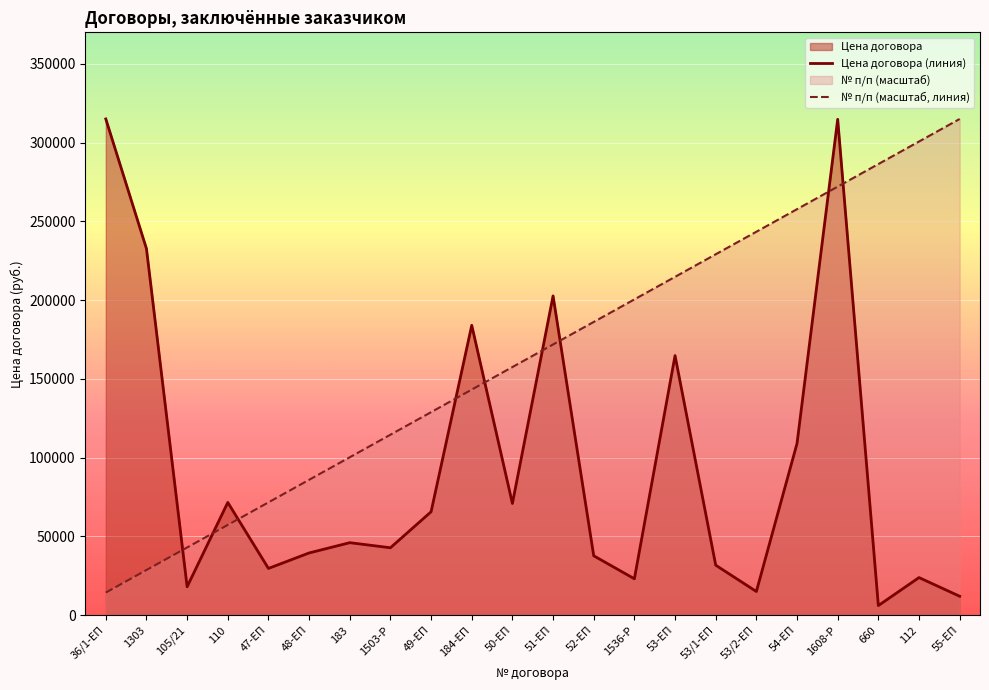

The value of № п/п (масштаб, линия) at 54-ЕП is 358629.1. True or false?

False